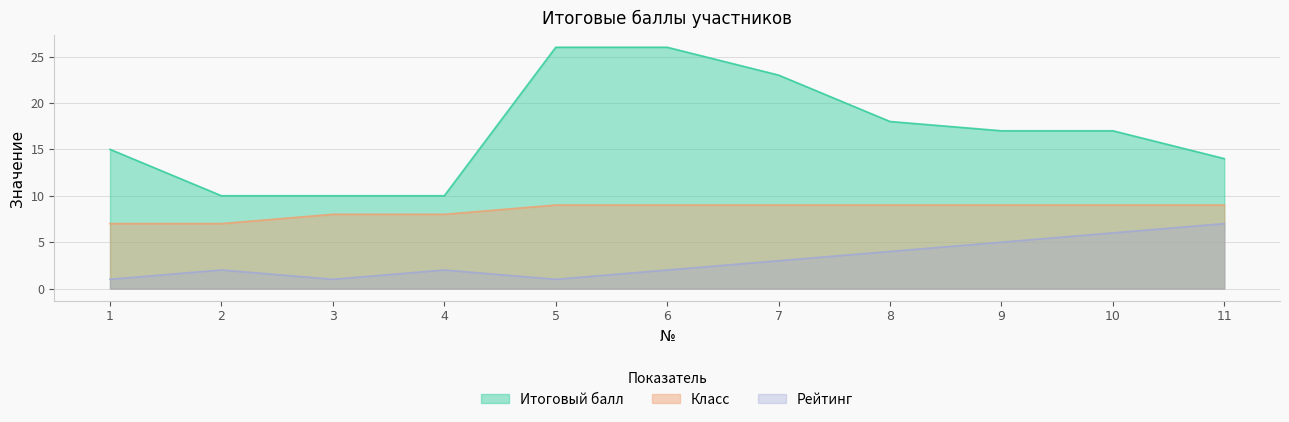

How many Рейтинг values are between 1 and 5?

9